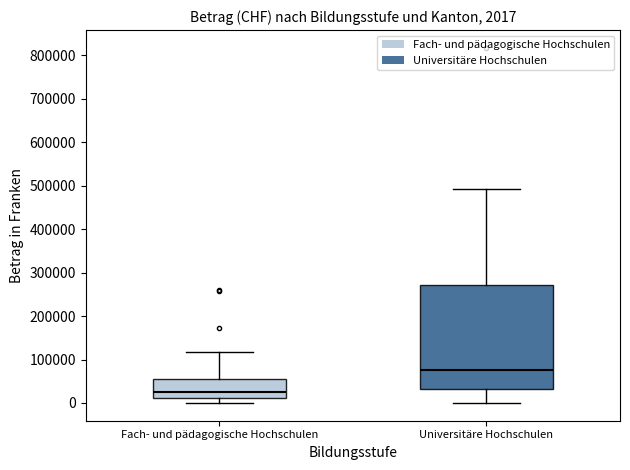

Which box has the highest median line?

Universitäre Hochschulen